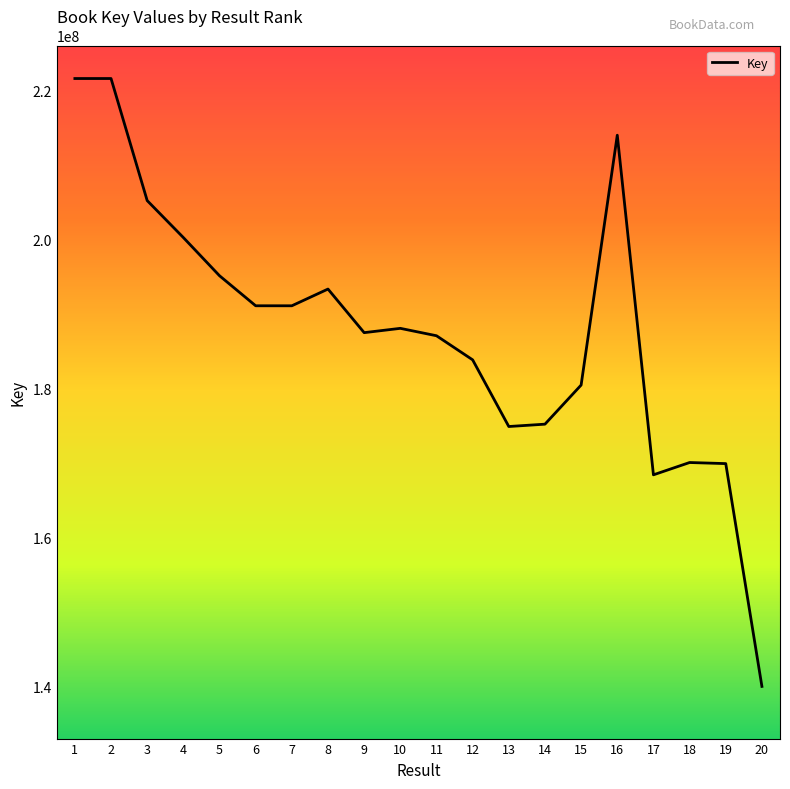

True or false: there are more than 2 points higher than both neighbors.

True